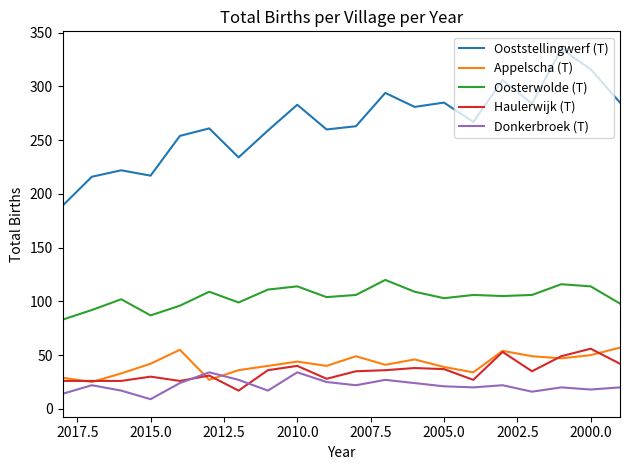

Does the chart display data point markers on the line(s)?

No